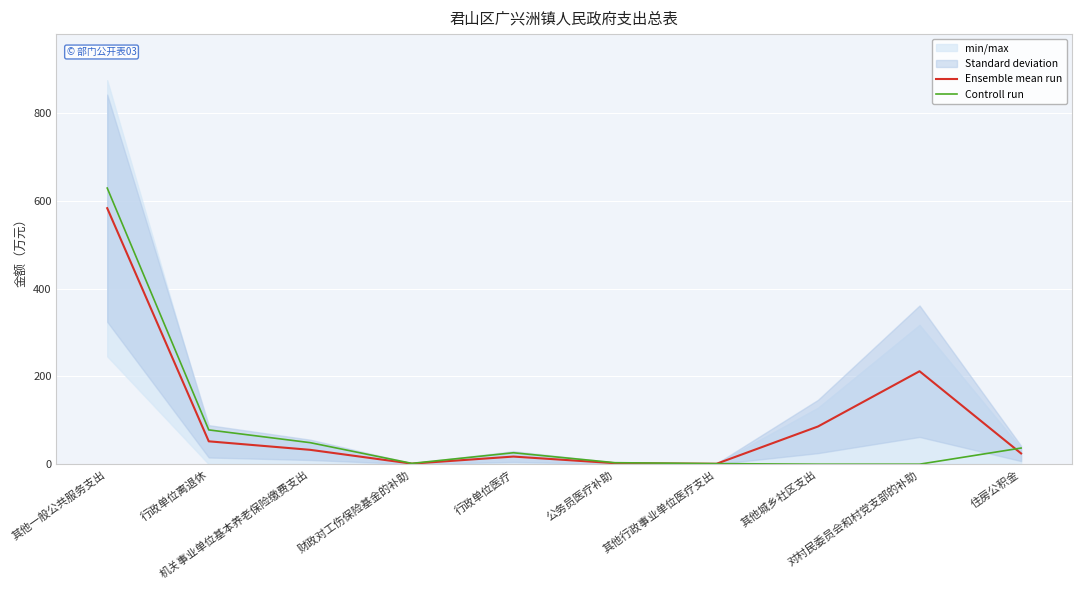

Rank the series at 机关事业单位基本养老保险缴费支出 from lowest to highest value.

Ensemble mean run, Controll run